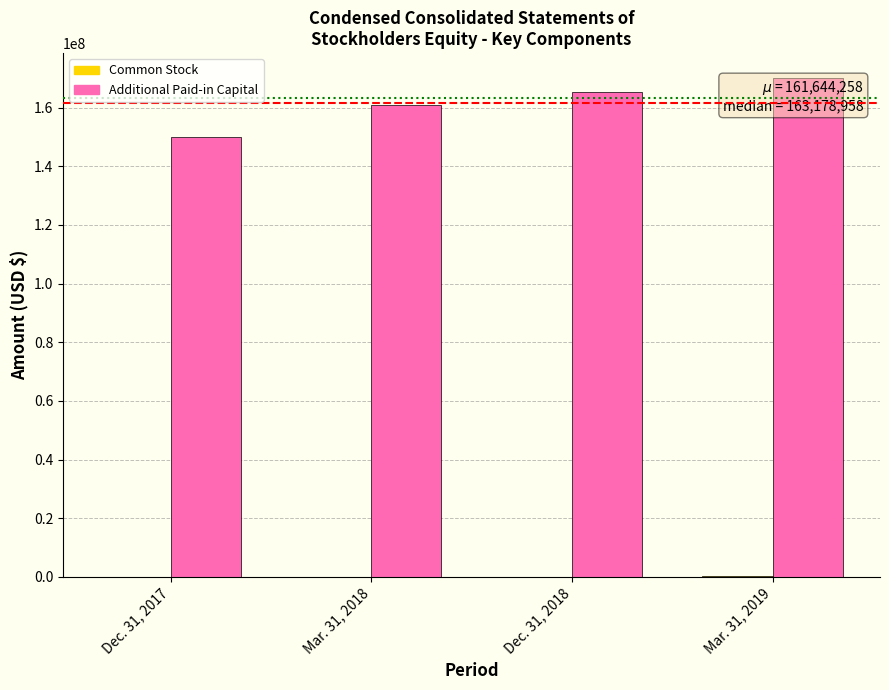

How many data points does each series have?

4